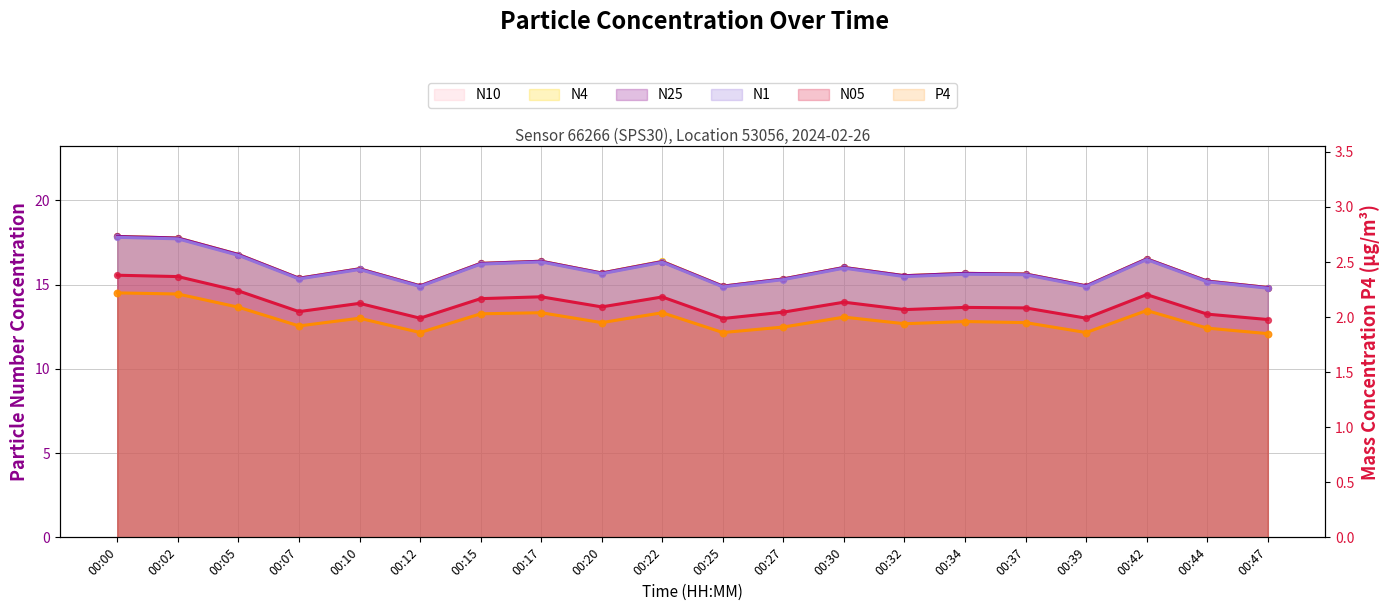

What are all the series names shown in the legend?

N25, N4, N10, N05, N1, P4